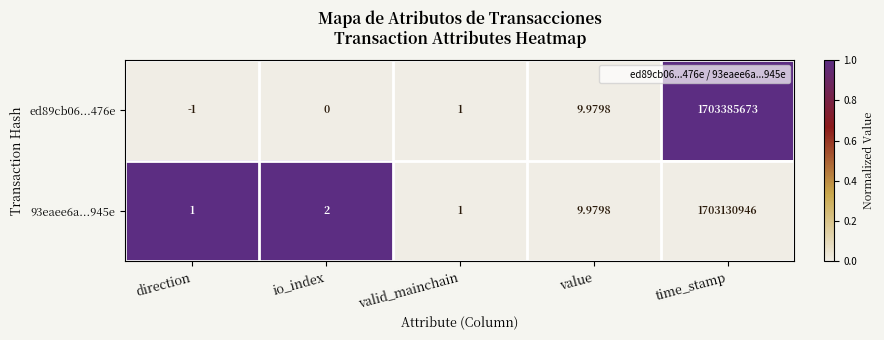

Where is 93eaee6a...945e nearest to the value 851565473?

value